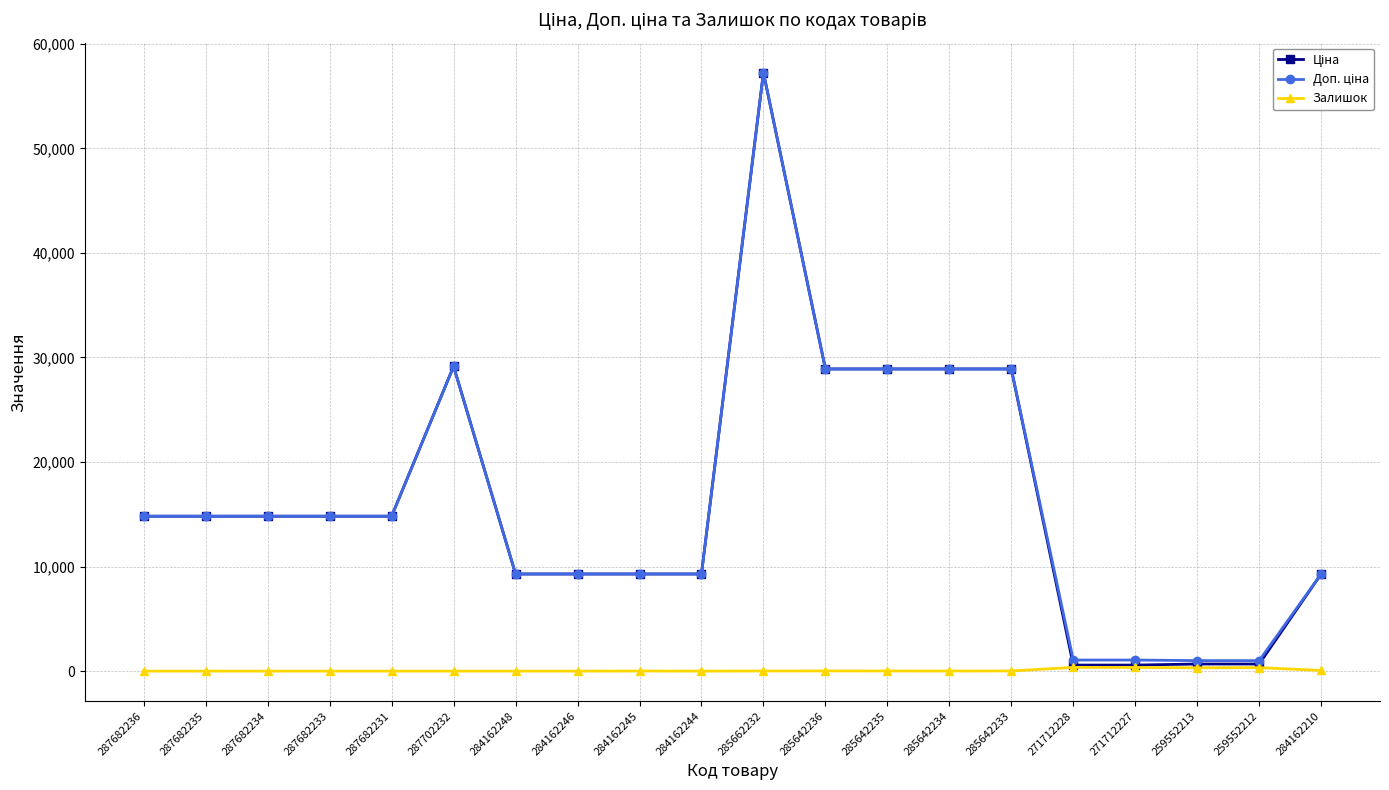

True or false: Залишок has more than 1 interior local peaks.

True